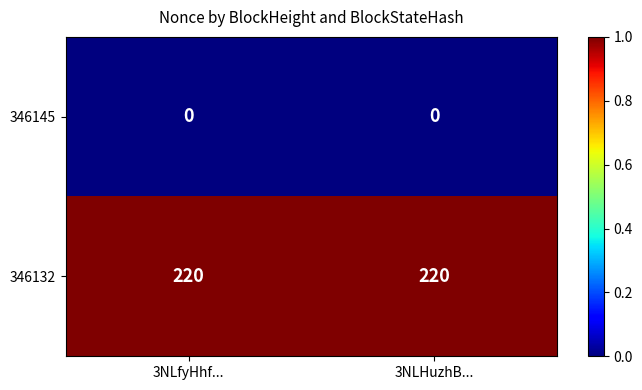

Reading left to right, list all the values displayed in this chart.

346145: 3NLfyHhf...=0	3NLHuzhB...=0
346132: 3NLfyHhf...=220	3NLHuzhB...=220